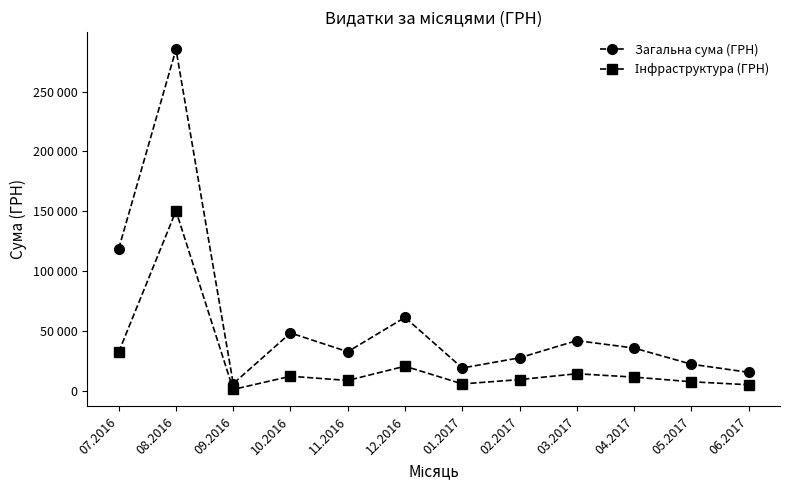

In Загальна сума (ГРН), how many points are higher than both neighbors (excluding endpoints)?

4